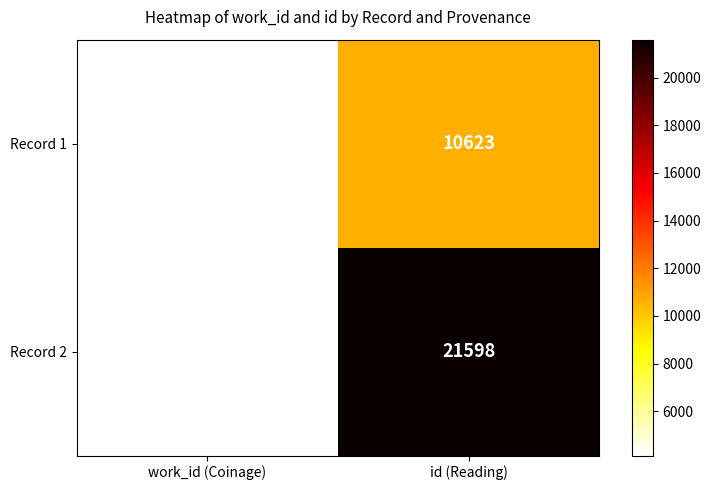

What is the difference between the Record 2 values at work_id (Coinage) and id (Reading)?

17462